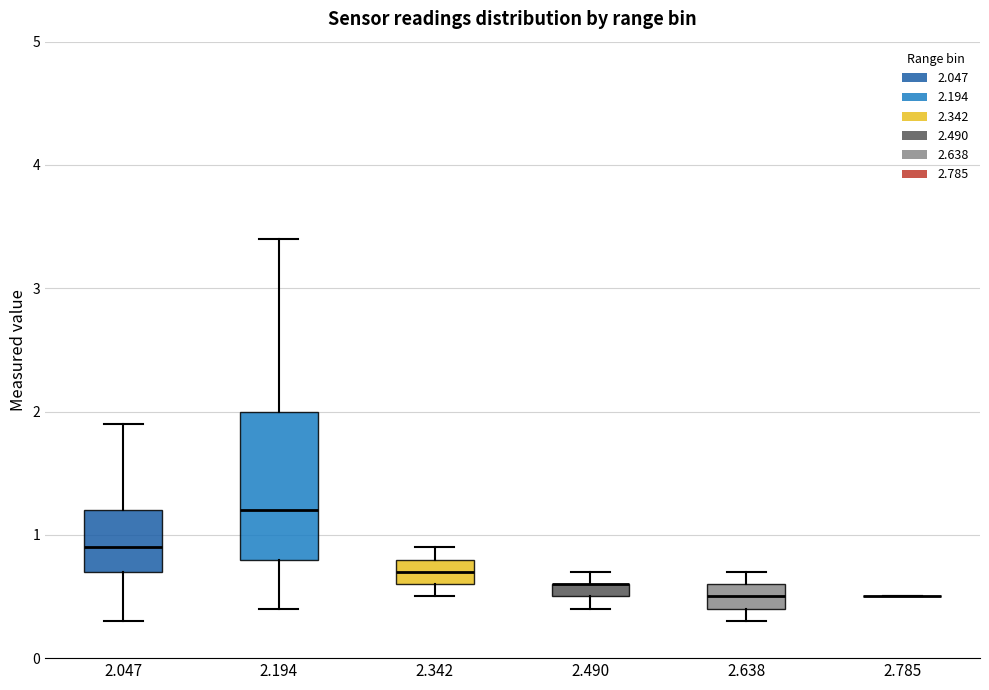

Comparing the boxes themselves (not the whiskers), which one is the tallest?

2.194